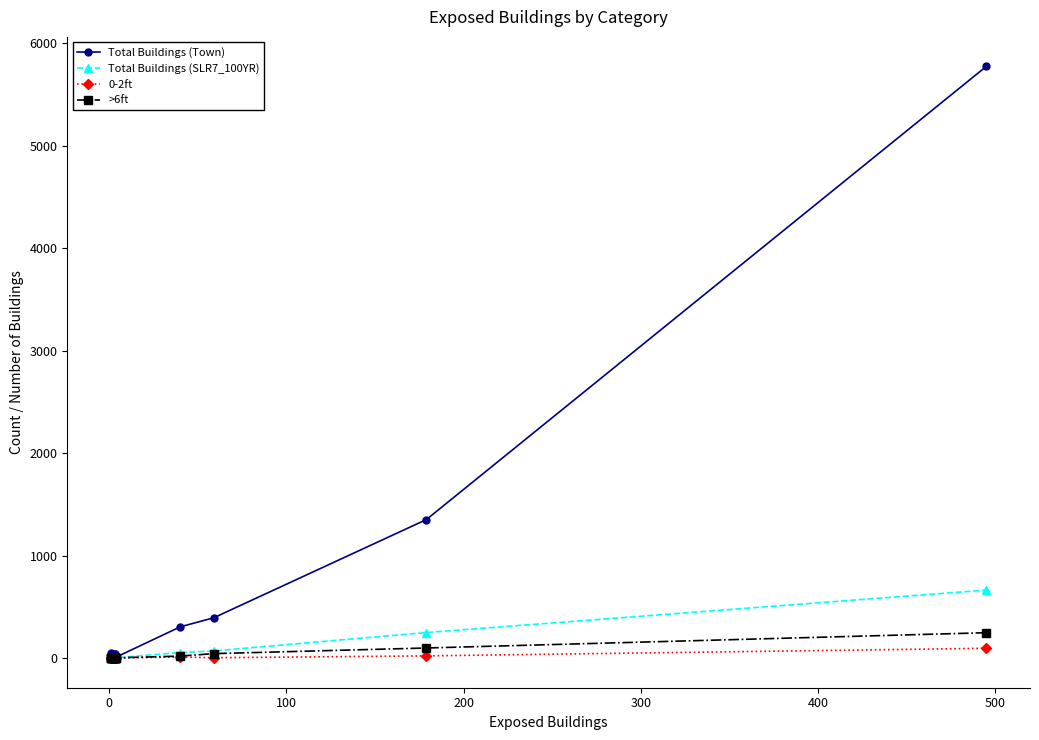

What is the spread (max minus min) of values at 200?

5